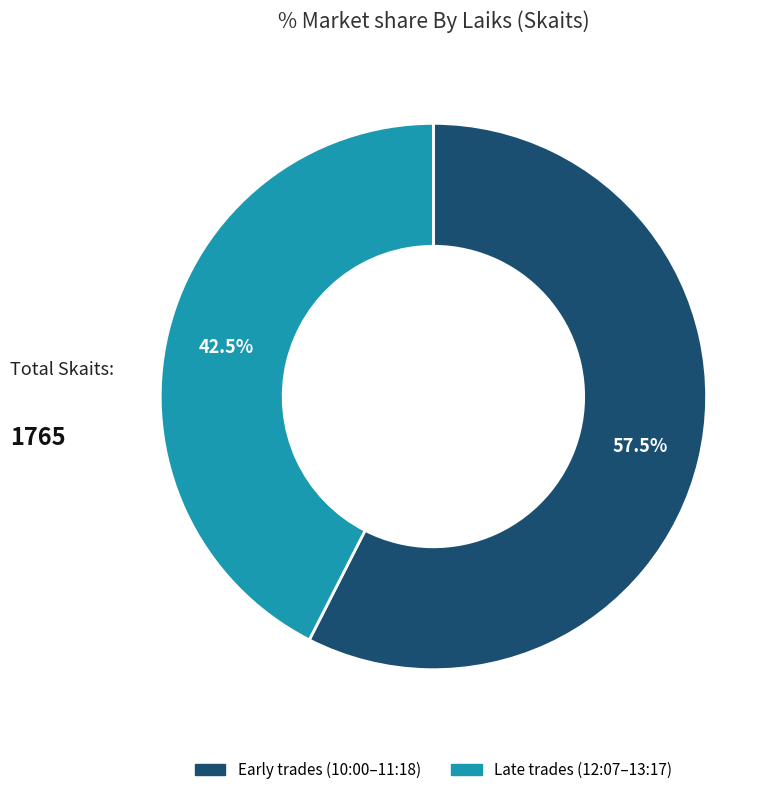

Count the number of slices in the pie.

2